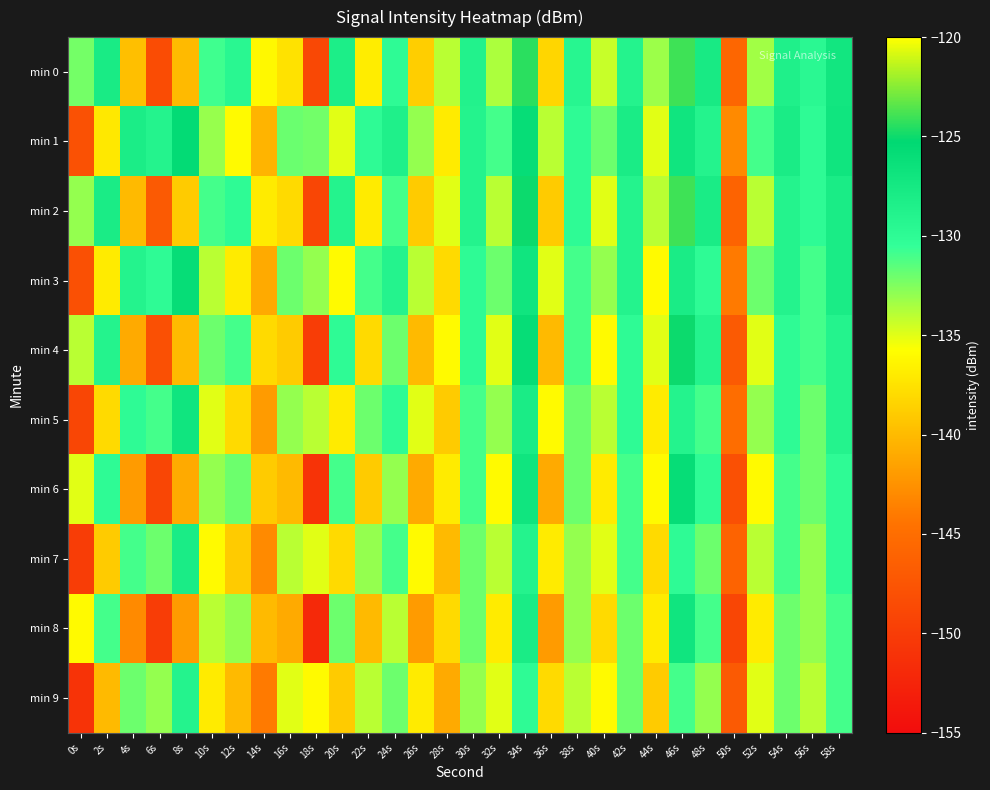

Reading left to right, what are all the values shown in this chart?

min 0: 0s=-132.2	2s=-127.9	4s=-139.7	6s=-148.4	8s=-140.0	10s=-130.8	12s=-129.5	14s=-136.1	16s=-137.6	18s=-148.8	20s=-128.2	22s=-136.9	24s=-130.0	26s=-138.7	28s=-134.0	30s=-128.9	32s=-133.6	34s=-124.4	36s=-138.3	38s=-129.3	40s=-134.3	42s=-129.0	44s=-133.2	46s=-124.0	48s=-127.8	50s=-145.8	52s=-133.4	54s=-128.5	56s=-129.6	58s=-127.2
min 1: 0s=-147.9	2s=-137.1	4s=-128.1	6s=-129.0	8s=-125.6	10s=-133.1	12s=-136.0	14s=-140.4	16s=-131.9	18s=-132.1	20s=-135.0	22s=-130.0	24s=-128.5	26s=-133.0	28s=-137.0	30s=-129.0	32s=-131.0	34s=-126.0	36s=-134.0	38s=-130.0	40s=-132.0	42s=-128.0	44s=-135.0	46s=-127.0	48s=-129.0	50s=-143.0	52s=-131.0	54s=-128.0	56s=-130.0	58s=-127.0
min 2: 0s=-133.0	2s=-128.0	4s=-140.0	6s=-147.0	8s=-139.0	10s=-131.0	12s=-130.0	14s=-137.0	16s=-138.0	18s=-149.0	20s=-129.0	22s=-137.0	24s=-131.0	26s=-139.0	28s=-135.0	30s=-129.0	32s=-134.0	34s=-125.0	36s=-139.0	38s=-130.0	40s=-135.0	42s=-129.0	44s=-134.0	46s=-124.0	48s=-128.0	50s=-146.0	52s=-134.0	54s=-129.0	56s=-130.0	58s=-128.0
min 3: 0s=-148.0	2s=-137.0	4s=-129.0	6s=-130.0	8s=-126.0	10s=-134.0	12s=-137.0	14s=-141.0	16s=-132.0	18s=-133.0	20s=-136.0	22s=-131.0	24s=-129.0	26s=-134.0	28s=-138.0	30s=-130.0	32s=-132.0	34s=-127.0	36s=-135.0	38s=-131.0	40s=-133.0	42s=-129.0	44s=-136.0	46s=-128.0	48s=-130.0	50s=-144.0	52s=-132.0	54s=-129.0	56s=-131.0	58s=-128.0
min 4: 0s=-134.0	2s=-129.0	4s=-141.0	6s=-148.0	8s=-140.0	10s=-132.0	12s=-131.0	14s=-138.0	16s=-139.0	18s=-150.0	20s=-130.0	22s=-138.0	24s=-132.0	26s=-140.0	28s=-136.0	30s=-130.0	32s=-135.0	34s=-126.0	36s=-140.0	38s=-131.0	40s=-136.0	42s=-130.0	44s=-135.0	46s=-125.0	48s=-129.0	50s=-147.0	52s=-135.0	54s=-130.0	56s=-131.0	58s=-129.0
min 5: 0s=-149.0	2s=-138.0	4s=-130.0	6s=-131.0	8s=-127.0	10s=-135.0	12s=-138.0	14s=-142.0	16s=-133.0	18s=-134.0	20s=-137.0	22s=-132.0	24s=-130.0	26s=-135.0	28s=-139.0	30s=-131.0	32s=-133.0	34s=-128.0	36s=-136.0	38s=-132.0	40s=-134.0	42s=-130.0	44s=-137.0	46s=-129.0	48s=-131.0	50s=-145.0	52s=-133.0	54s=-130.0	56s=-132.0	58s=-129.0
min 6: 0s=-135.0	2s=-130.0	4s=-142.0	6s=-149.0	8s=-141.0	10s=-133.0	12s=-132.0	14s=-139.0	16s=-140.0	18s=-151.0	20s=-131.0	22s=-139.0	24s=-133.0	26s=-141.0	28s=-137.0	30s=-131.0	32s=-136.0	34s=-127.0	36s=-141.0	38s=-132.0	40s=-137.0	42s=-131.0	44s=-136.0	46s=-126.0	48s=-130.0	50s=-148.0	52s=-136.0	54s=-131.0	56s=-132.0	58s=-130.0
min 7: 0s=-150.0	2s=-139.0	4s=-131.0	6s=-132.0	8s=-128.0	10s=-136.0	12s=-139.0	14s=-143.0	16s=-134.0	18s=-135.0	20s=-138.0	22s=-133.0	24s=-131.0	26s=-136.0	28s=-140.0	30s=-132.0	32s=-134.0	34s=-129.0	36s=-137.0	38s=-133.0	40s=-135.0	42s=-131.0	44s=-138.0	46s=-130.0	48s=-132.0	50s=-146.0	52s=-134.0	54s=-131.0	56s=-133.0	58s=-130.0
min 8: 0s=-136.0	2s=-131.0	4s=-143.0	6s=-150.0	8s=-142.0	10s=-134.0	12s=-133.0	14s=-140.0	16s=-141.0	18s=-152.0	20s=-132.0	22s=-140.0	24s=-134.0	26s=-142.0	28s=-138.0	30s=-132.0	32s=-137.0	34s=-128.0	36s=-142.0	38s=-133.0	40s=-138.0	42s=-132.0	44s=-137.0	46s=-127.0	48s=-131.0	50s=-149.0	52s=-137.0	54s=-132.0	56s=-133.0	58s=-131.0
min 9: 0s=-151.0	2s=-140.0	4s=-132.0	6s=-133.0	8s=-129.0	10s=-137.0	12s=-140.0	14s=-144.0	16s=-135.0	18s=-136.0	20s=-139.0	22s=-134.0	24s=-132.0	26s=-137.0	28s=-141.0	30s=-133.0	32s=-135.0	34s=-130.0	36s=-138.0	38s=-134.0	40s=-136.0	42s=-132.0	44s=-139.0	46s=-131.0	48s=-133.0	50s=-147.0	52s=-135.0	54s=-132.0	56s=-134.0	58s=-131.0